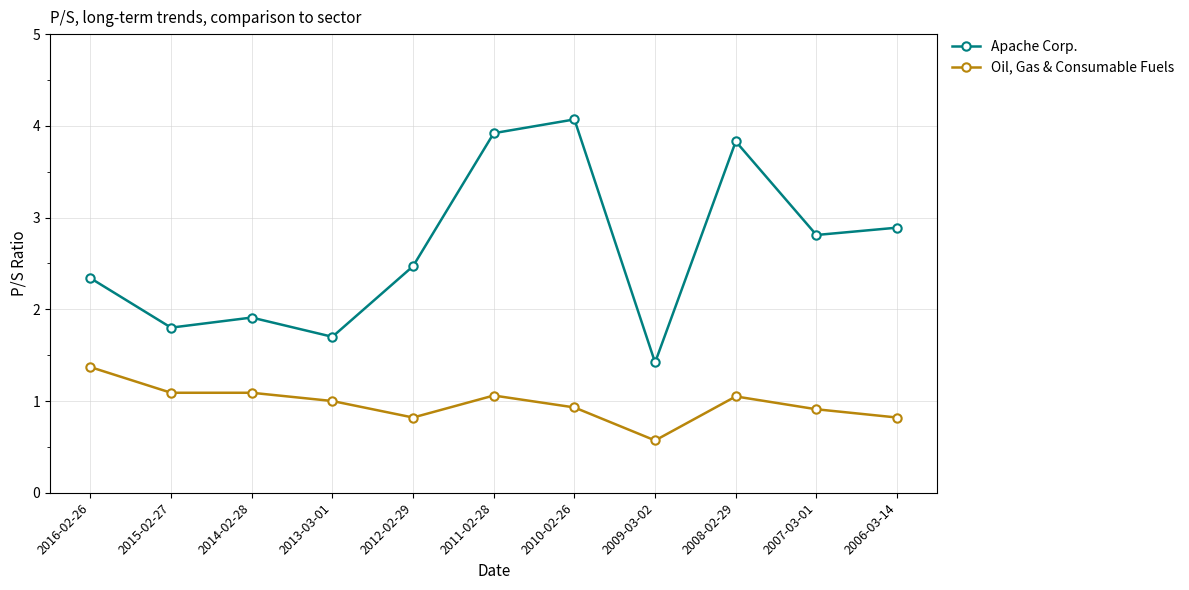

How many distinct data groups are displayed?

2